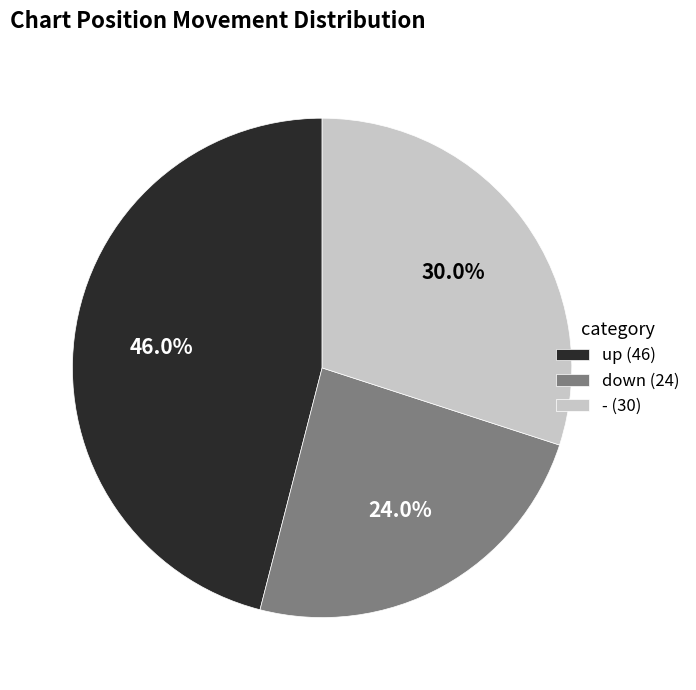

What is the largest slice in the pie chart?

up